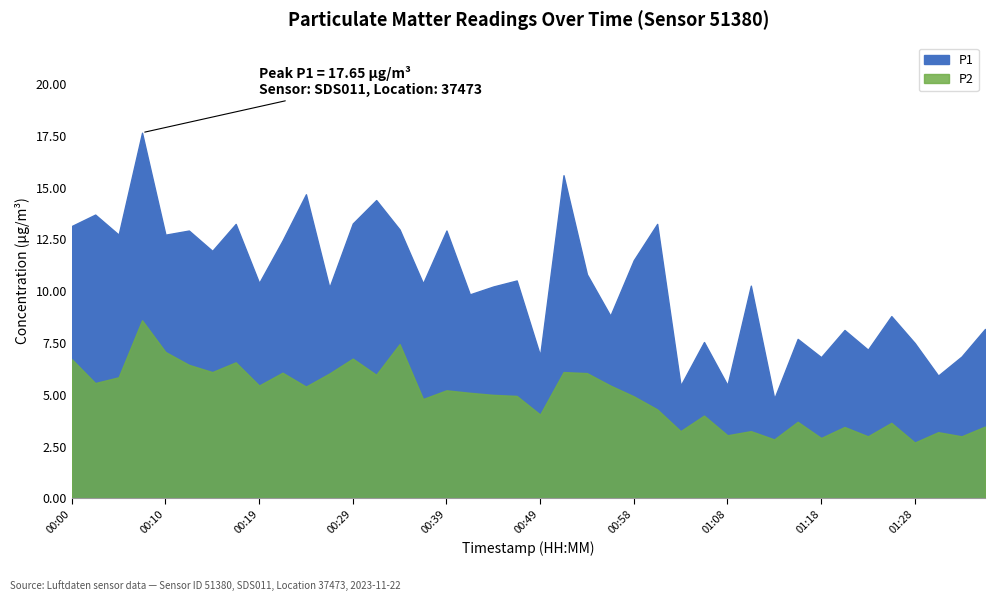

At which category does P1 reach its first local peak?

00:02